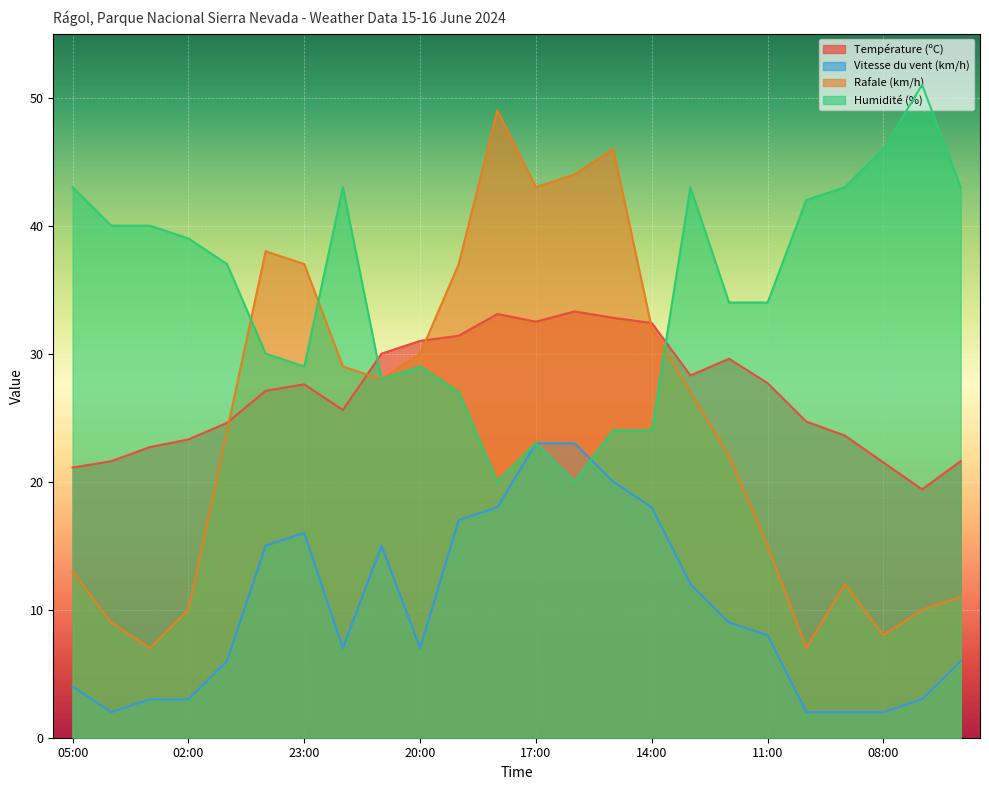

How many data points in Rafale (km/h) are above 27?

11